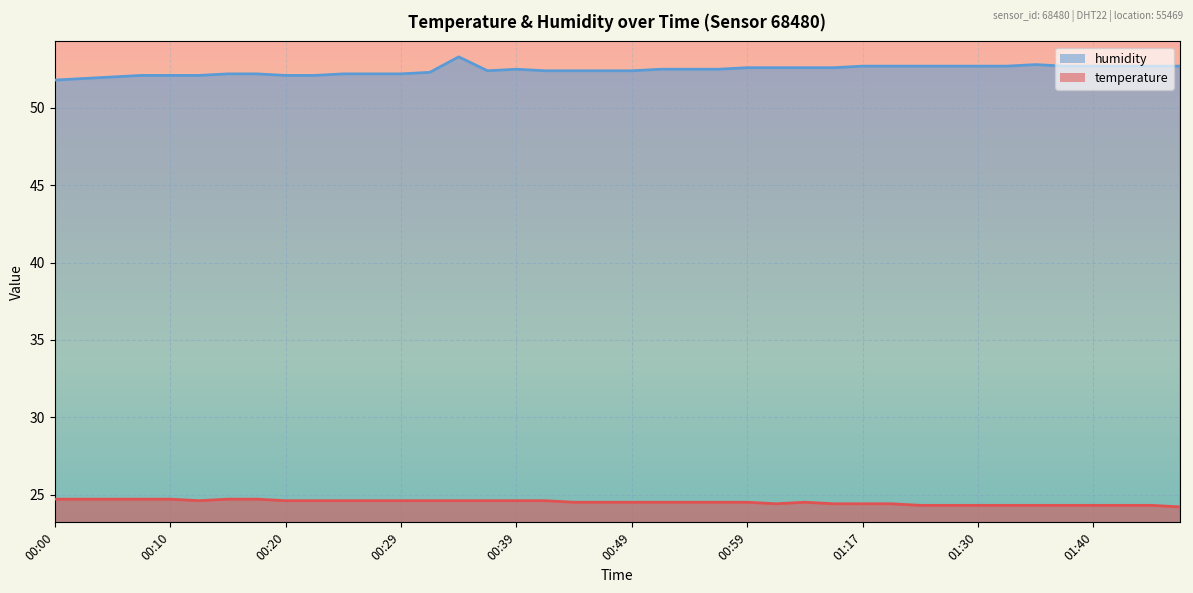

True or false: temperature and humidity cross at least once.

False